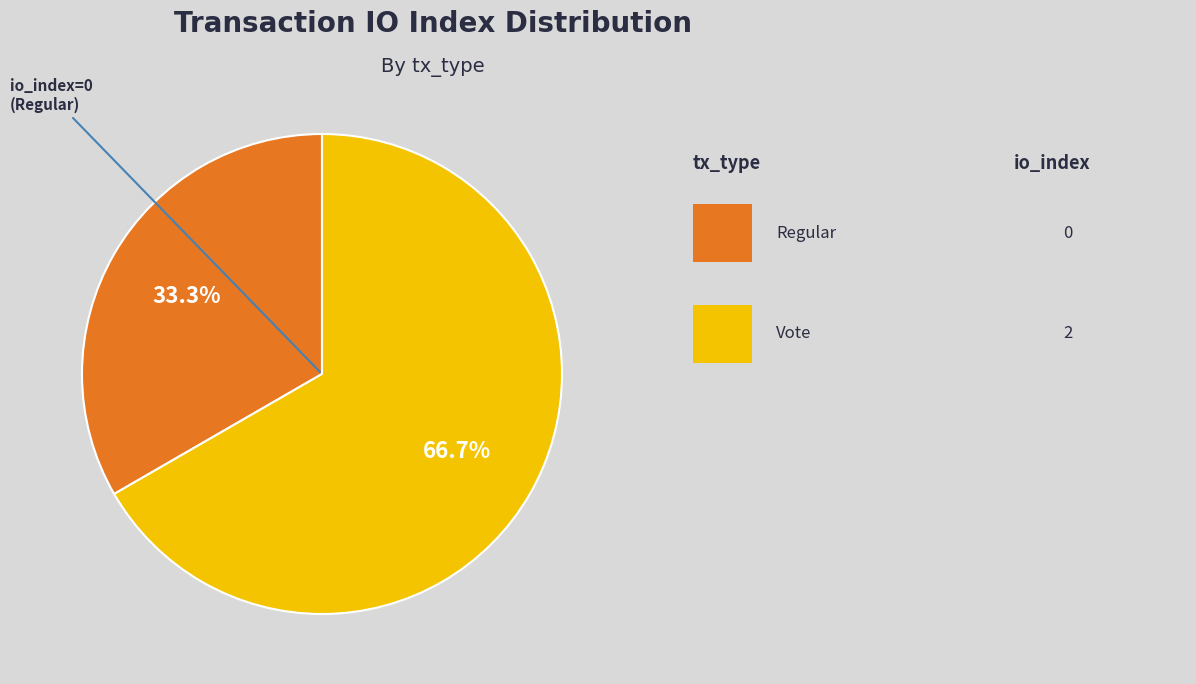

Is there any slice that represents more than half of the pie?

Yes